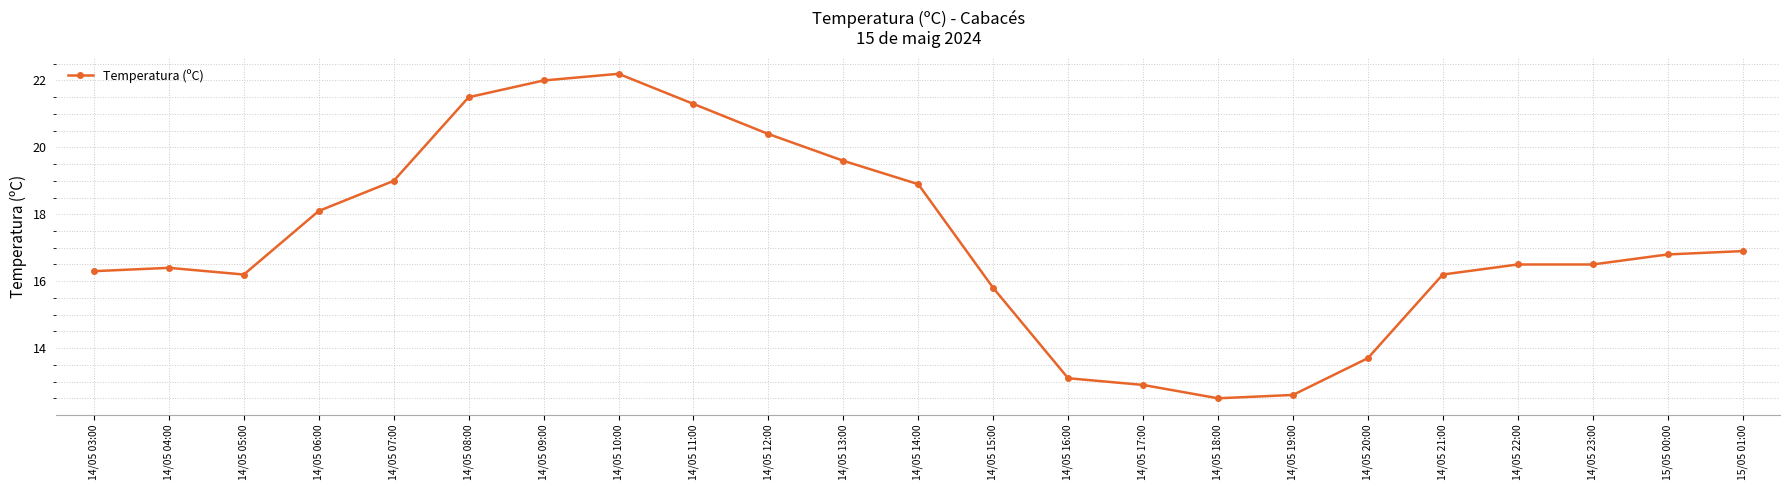

Reading right to left, transcribe all the data shown in this chart.

16.9	16.8	16.5	16.5	16.2	13.7	12.6	12.5	12.9	13.1	15.8	18.9	19.6	20.4	21.3	22.2	22.0	21.5	19.0	18.1	16.2	16.4	16.3